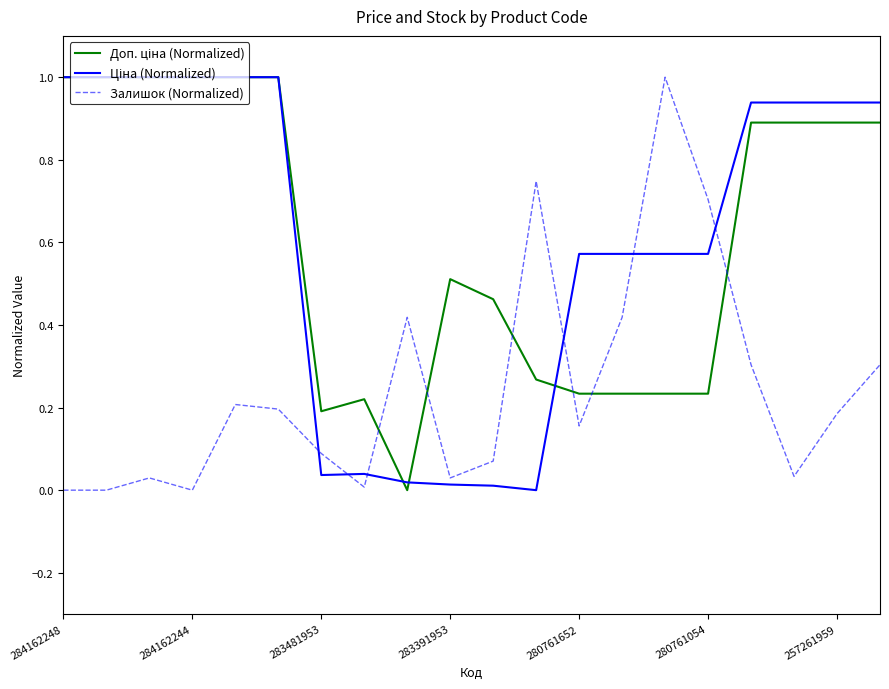

What is the greatest value displayed?

1.0